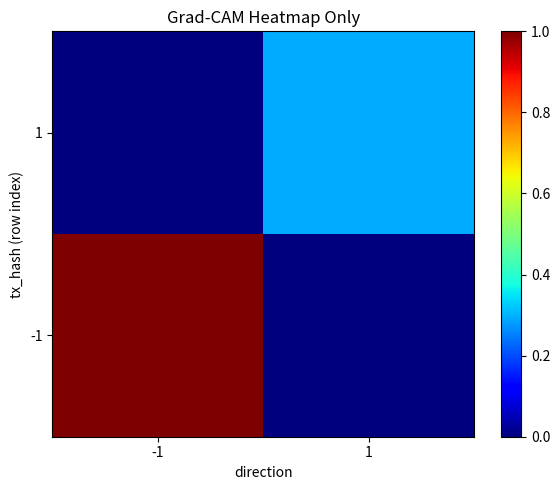

Reading left to right, extract all data points from this chart.

-1: -1=1.0	1=0.0
1: -1=0.0	1=0.3